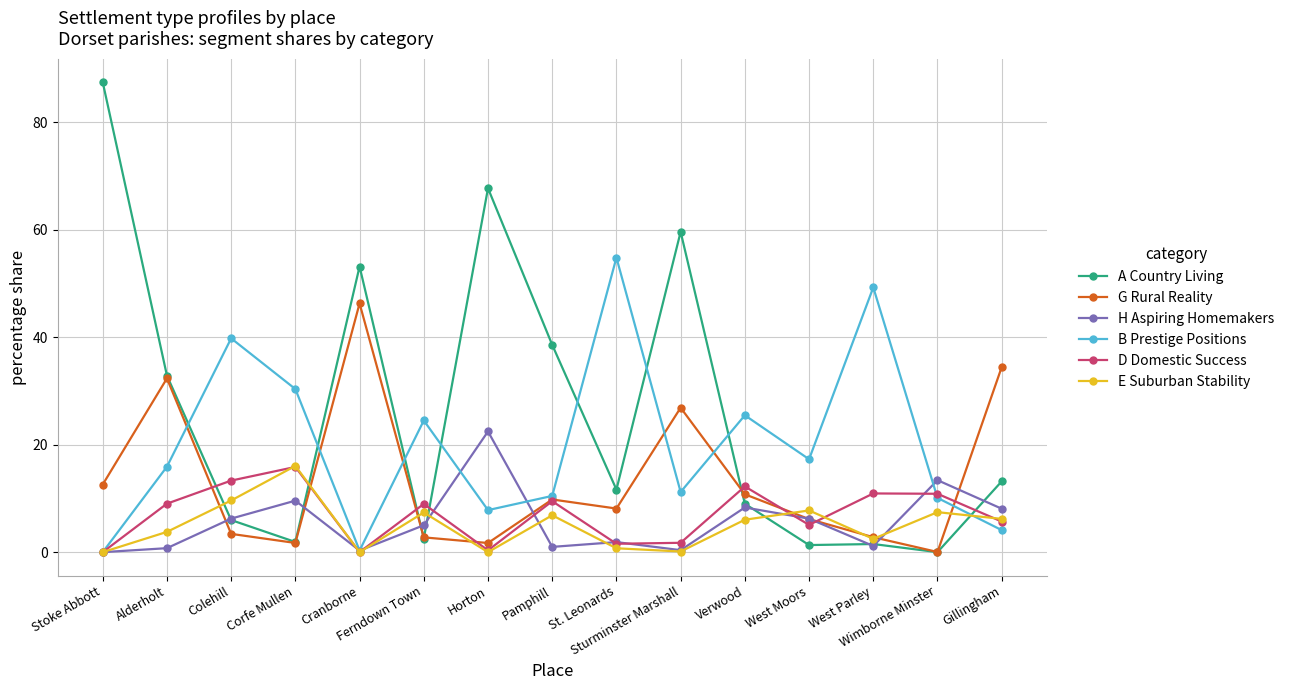

True or false: A Country Living and B Prestige Positions intersect in this chart.

True